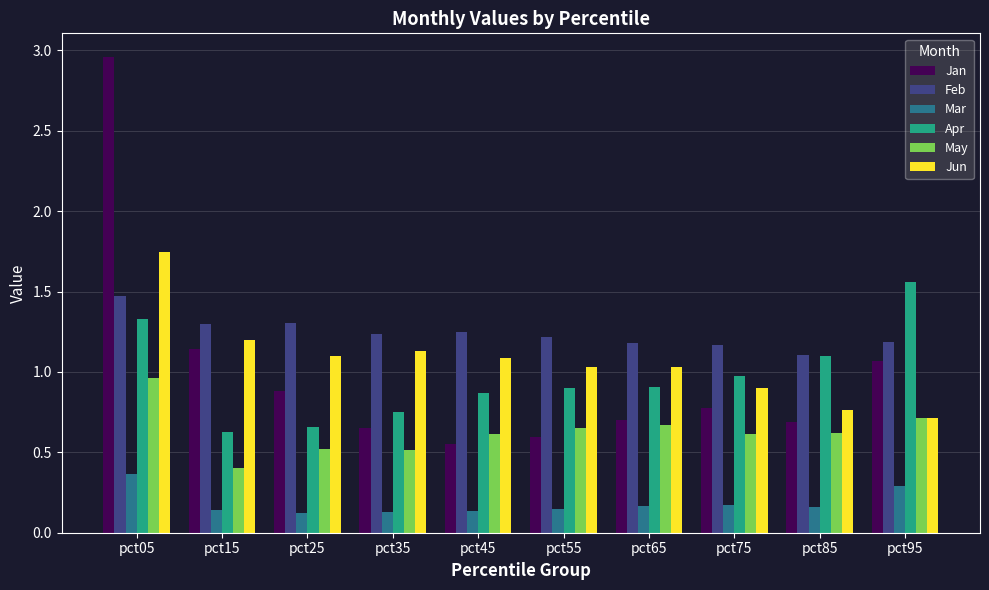

Which category has the highest value across all series?

pct05